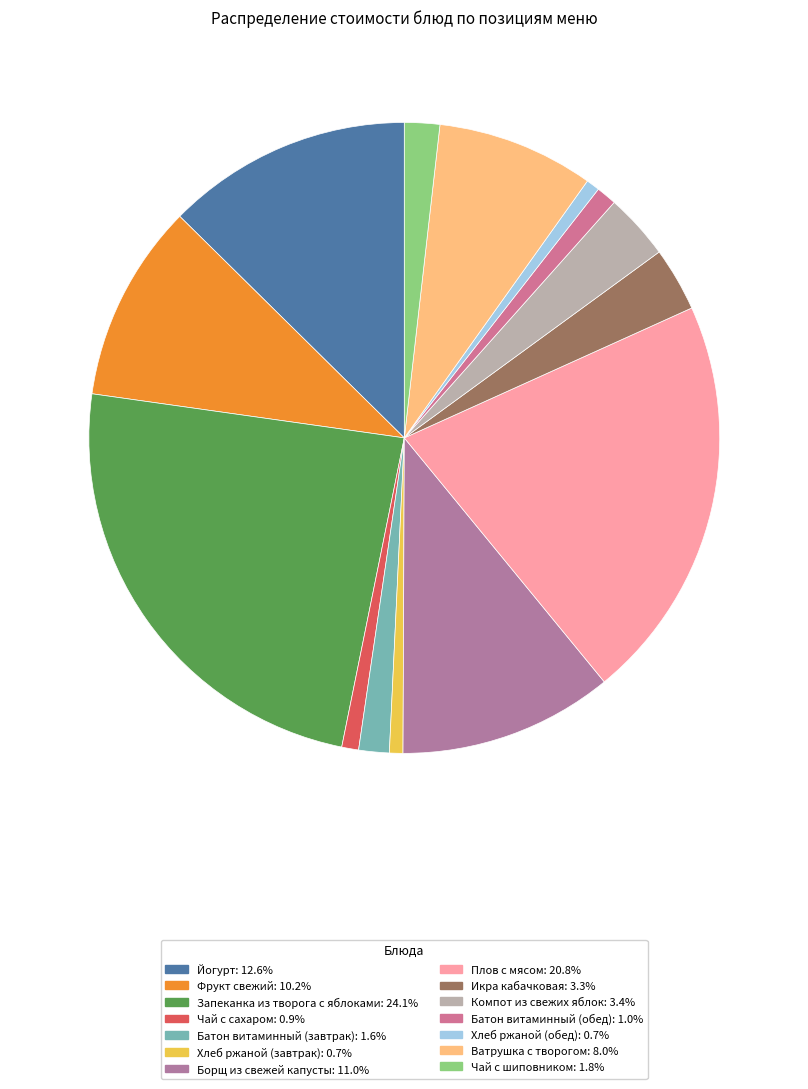

Which category has the smallest portion of the pie?

Хлеб ржаной (завтрак)